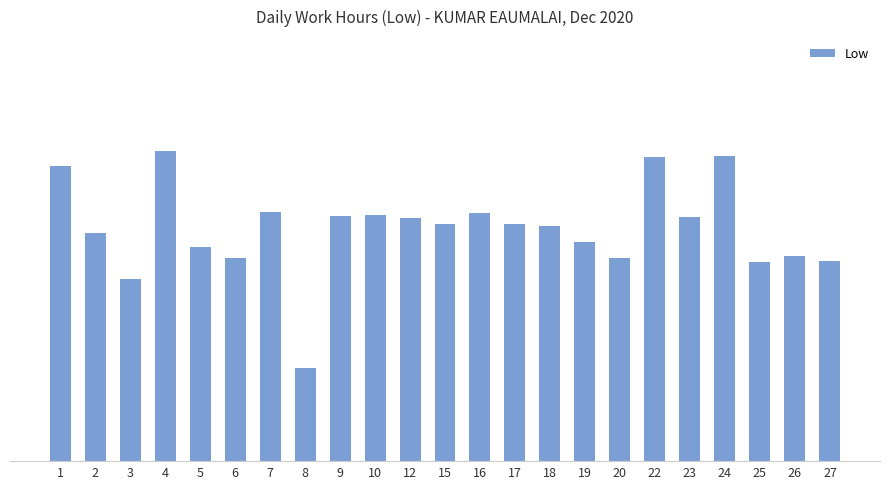

Reading left to right, what are all the values shown in this chart?

13.9	10.7	8.6	14.6	10.1	9.5	11.7	4.4	11.5	11.6	11.4	11.2	11.7	11.2	11.1	10.3	9.6	14.3	11.5	14.4	9.4	9.7	9.4